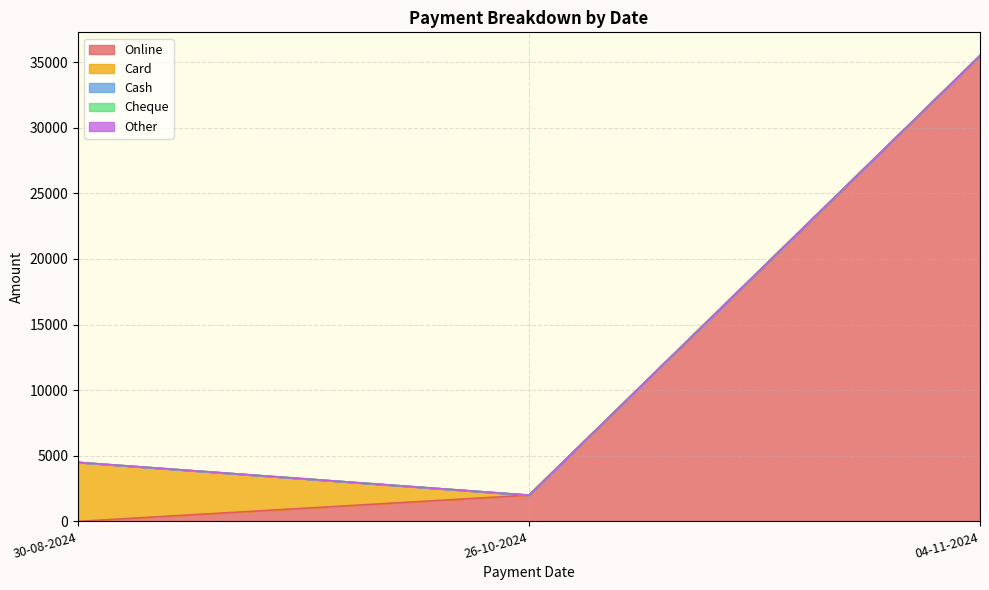

Does the chart have visible grid lines?

Yes